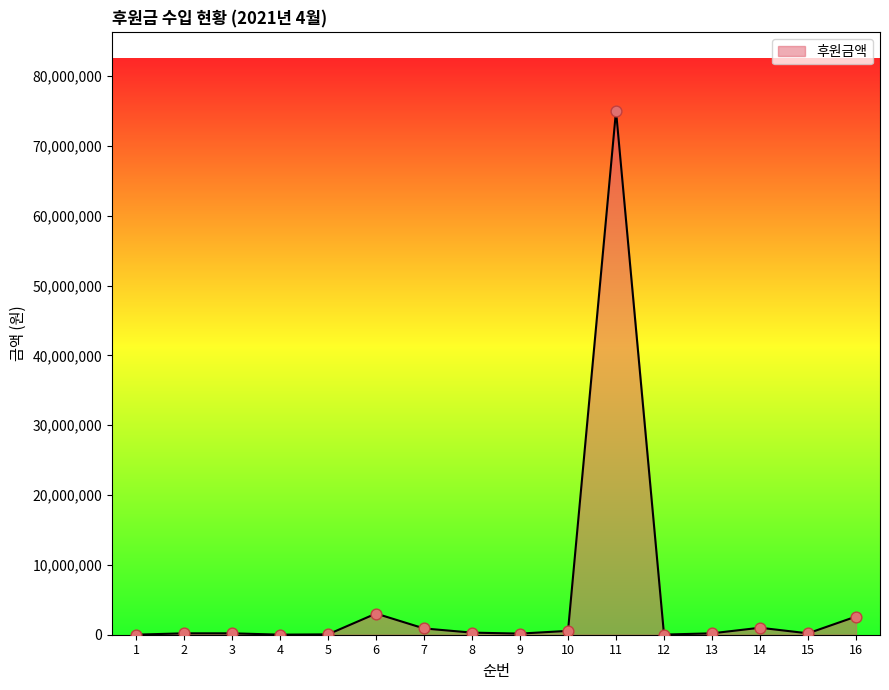

What is the change in value from 4 to 9?

+150000